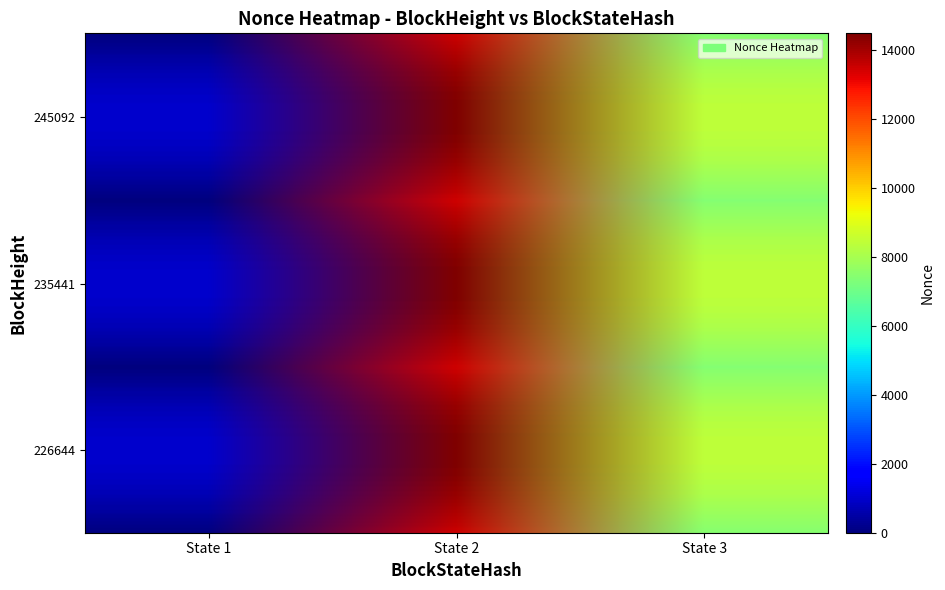

Which series has the largest range (max minus min)?

Row 245092